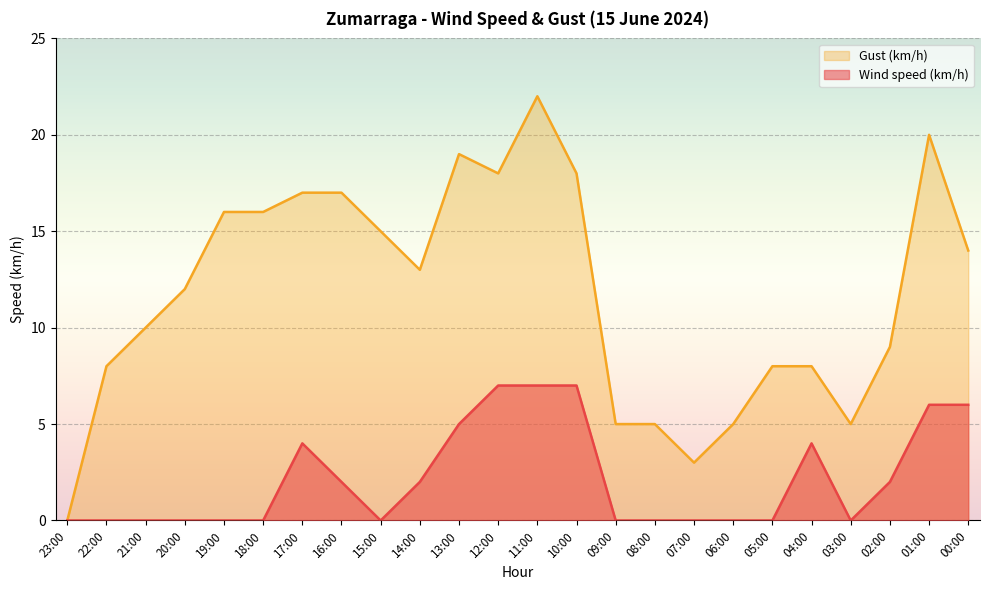

What is the difference between the second highest and minimum values in the Wind speed (km/h) series?

7